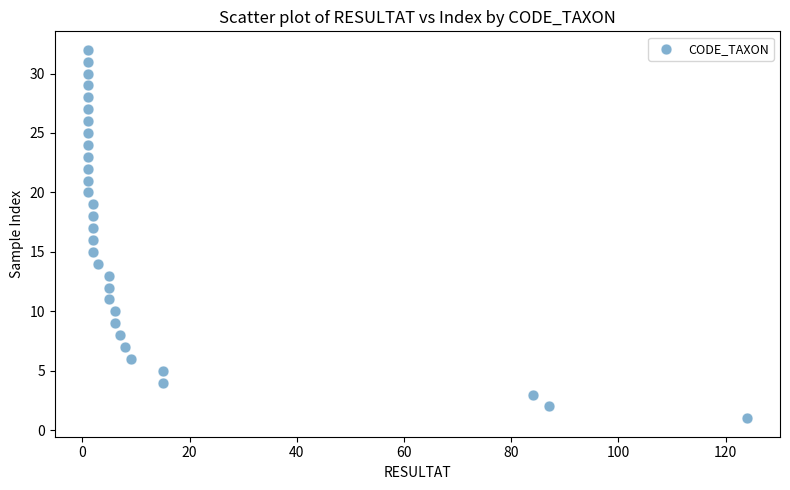

What is the range of Y values (max minus min)?

31